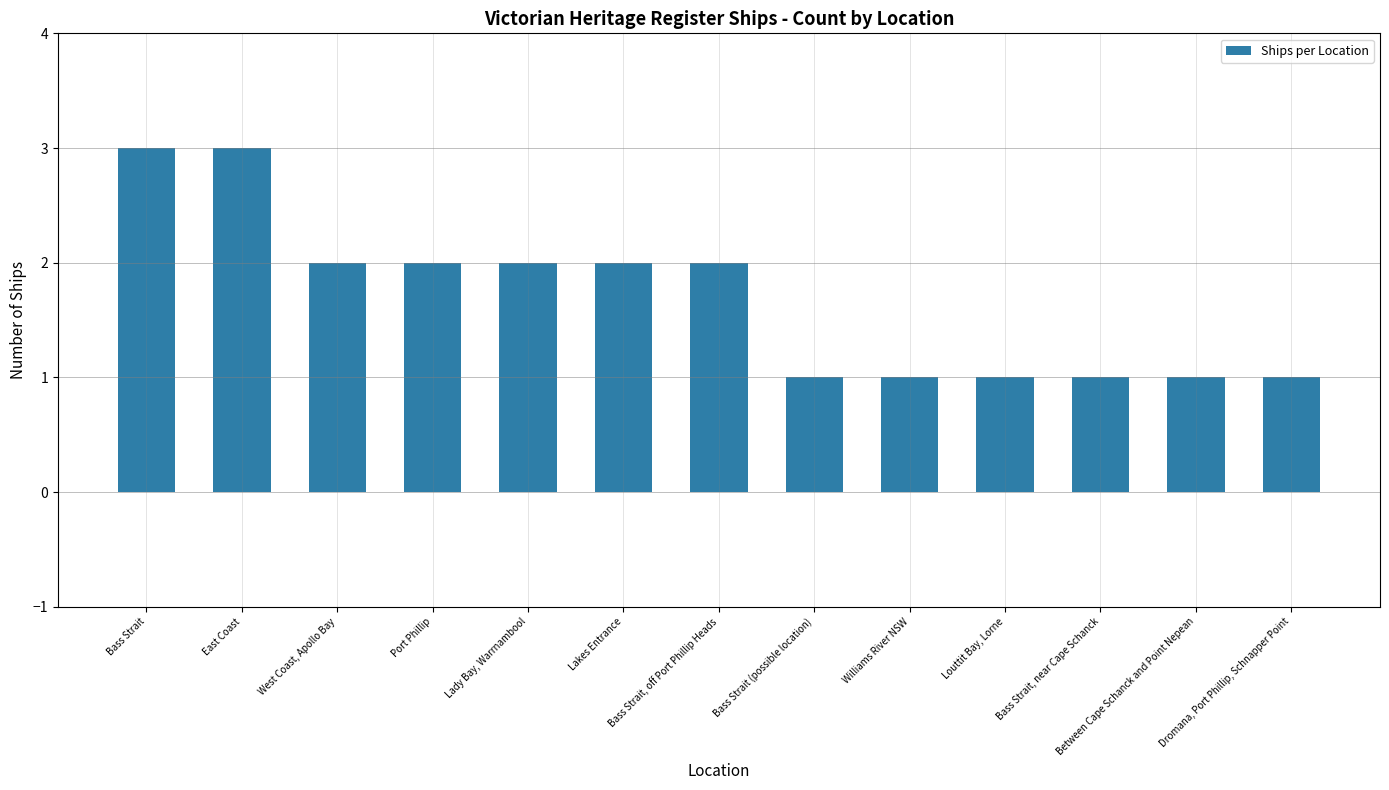

What position from the right is Dromana, Port Phillip, Schnapper Point?

1